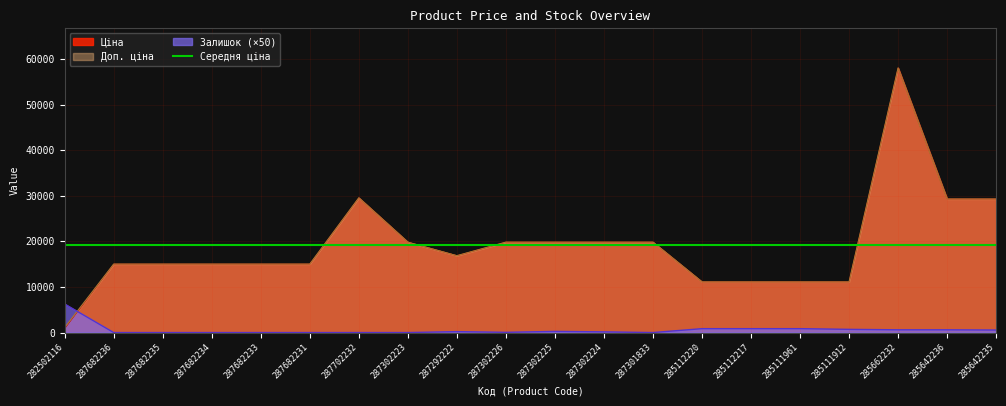

The value of Ціна at 285111912 is 15471.1. True or false?

False